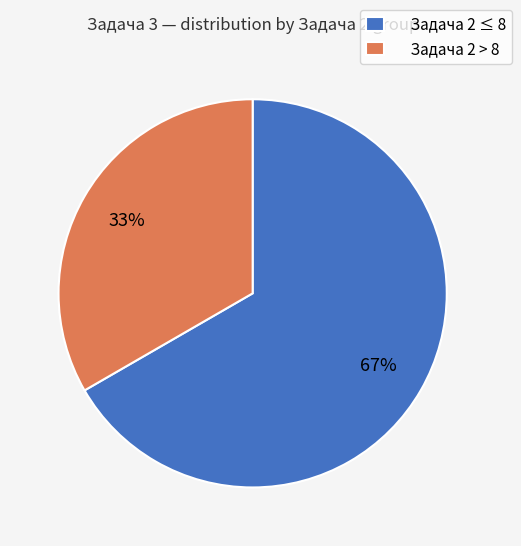

Is it true that Задача 2 > 8 is 48% of the pie?

False